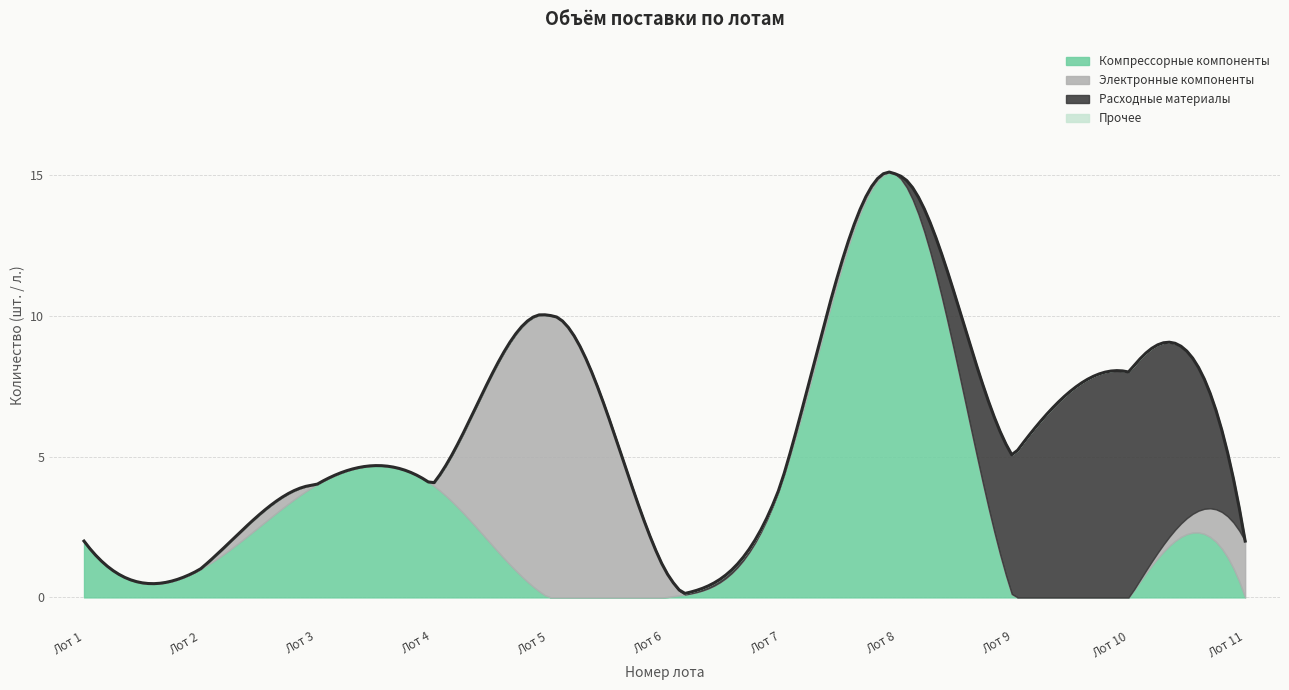

What is the maximum value for Компрессорные компоненты?

15.1